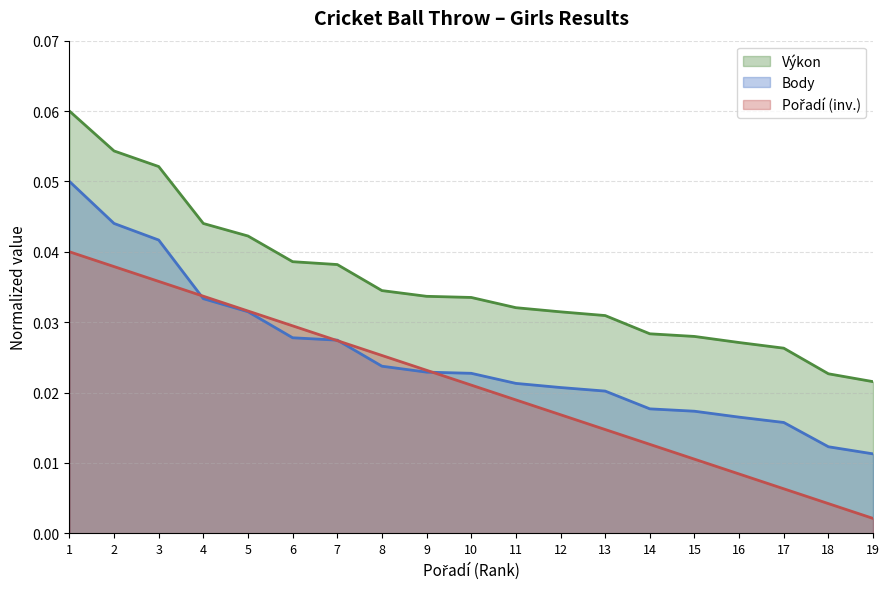

Does the chart display data point markers on the line(s)?

No